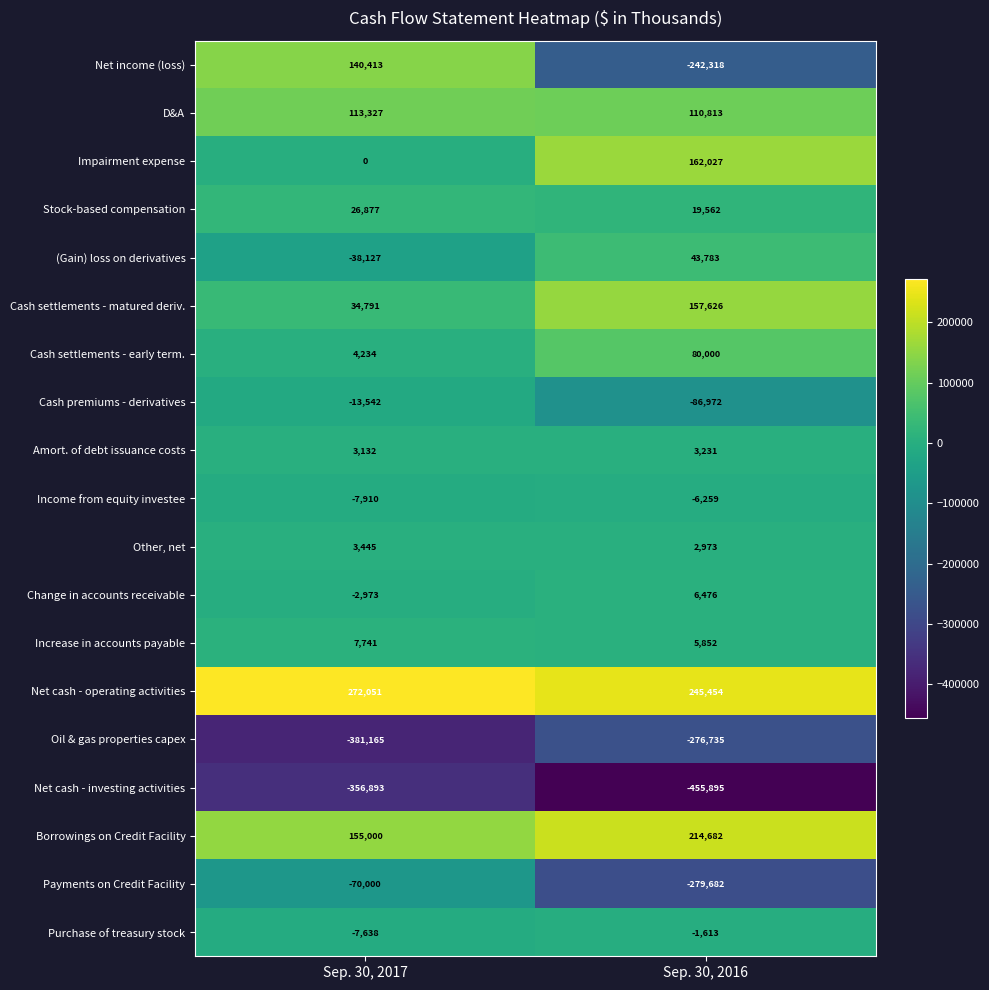

The Net cash - investing activities series shows -356893 at Sep. 30, 2017. True or false?

True